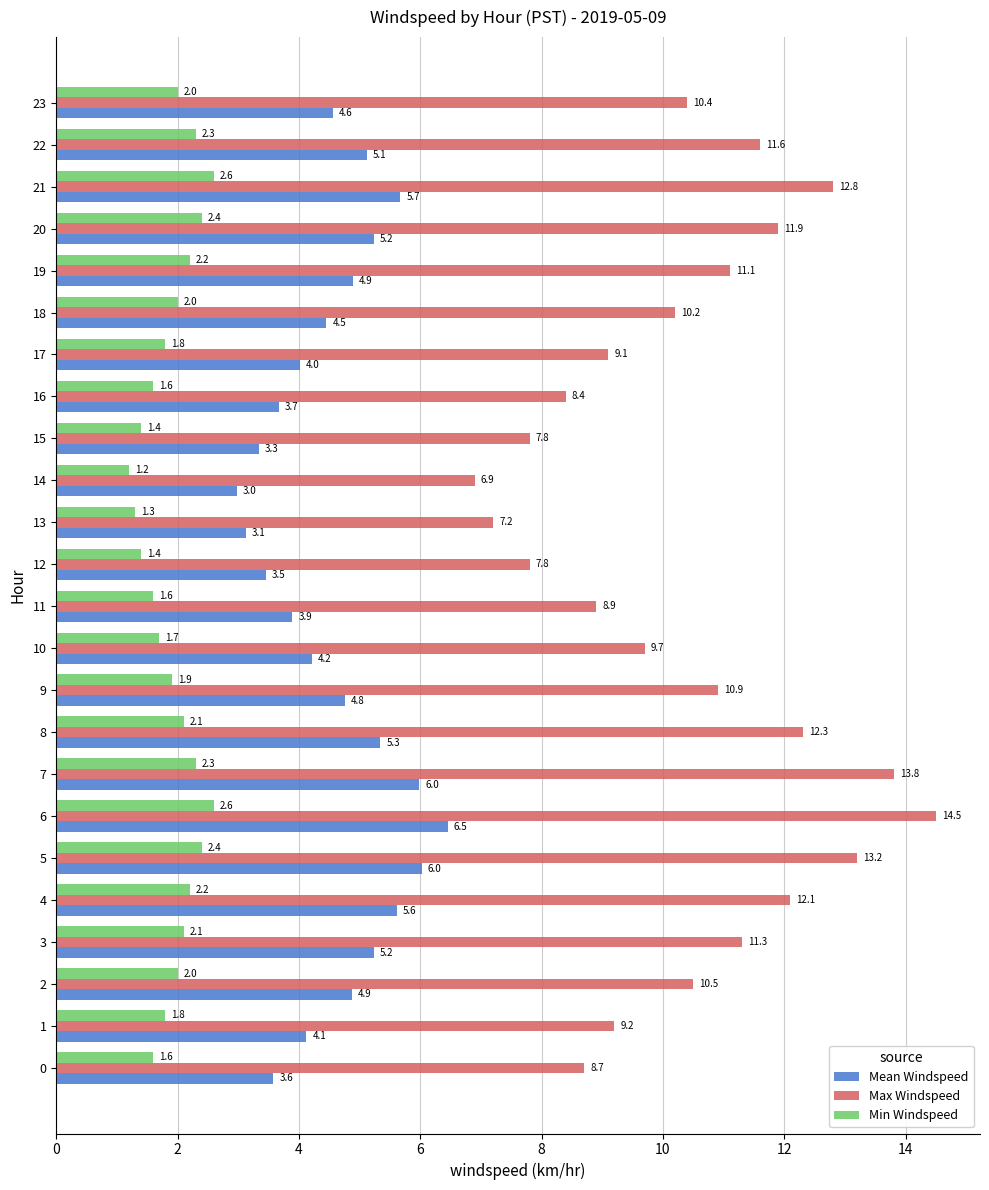

Rank the series by their maximum value, from lowest to highest.

Min Windspeed, Mean Windspeed, Max Windspeed